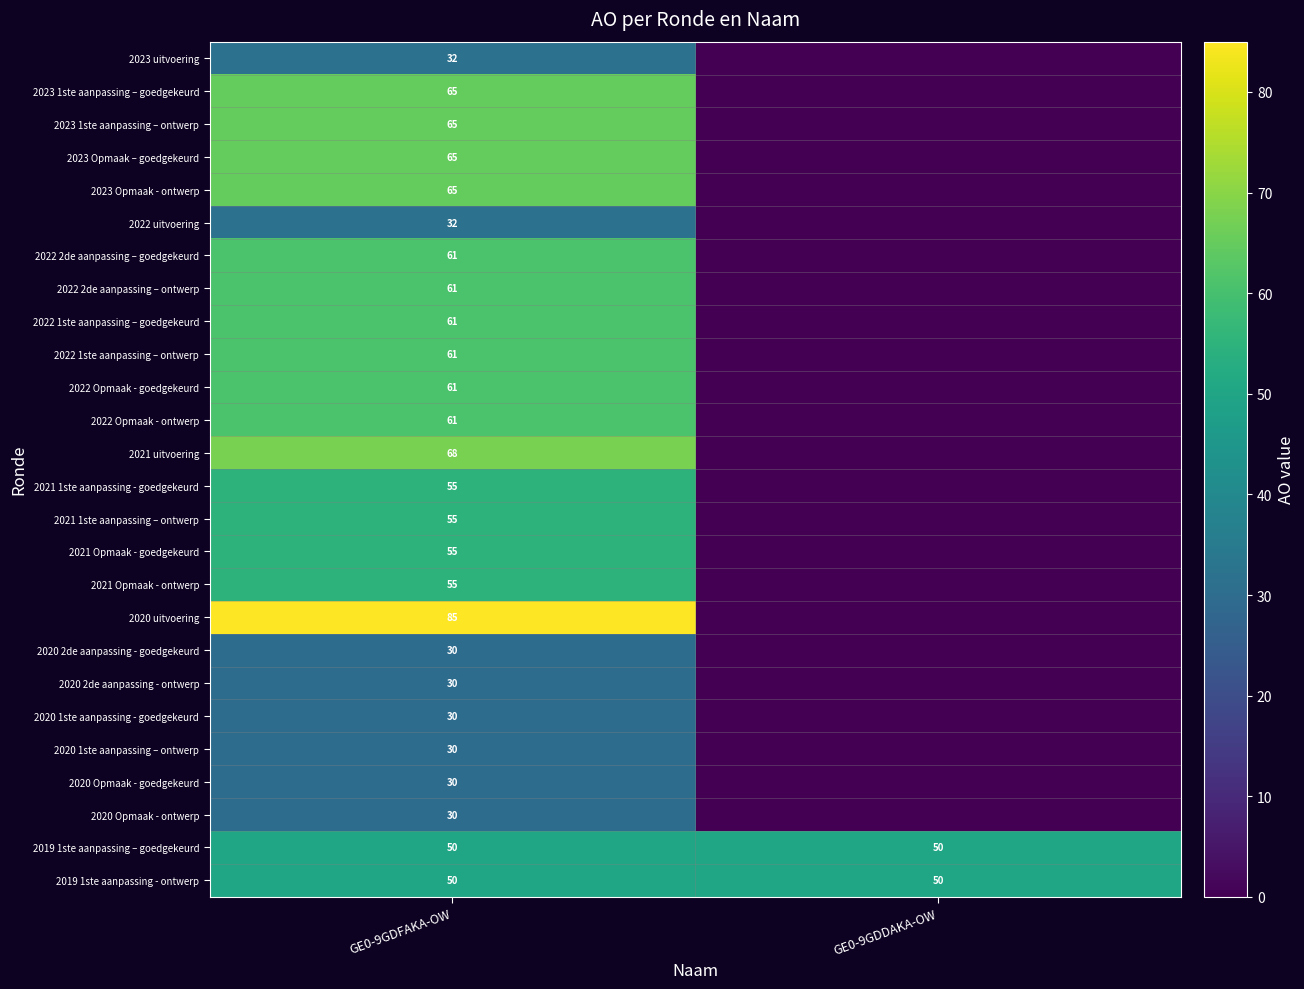

What is the difference between the highest and lowest values at GE0-9GDFAKA-OW?

55